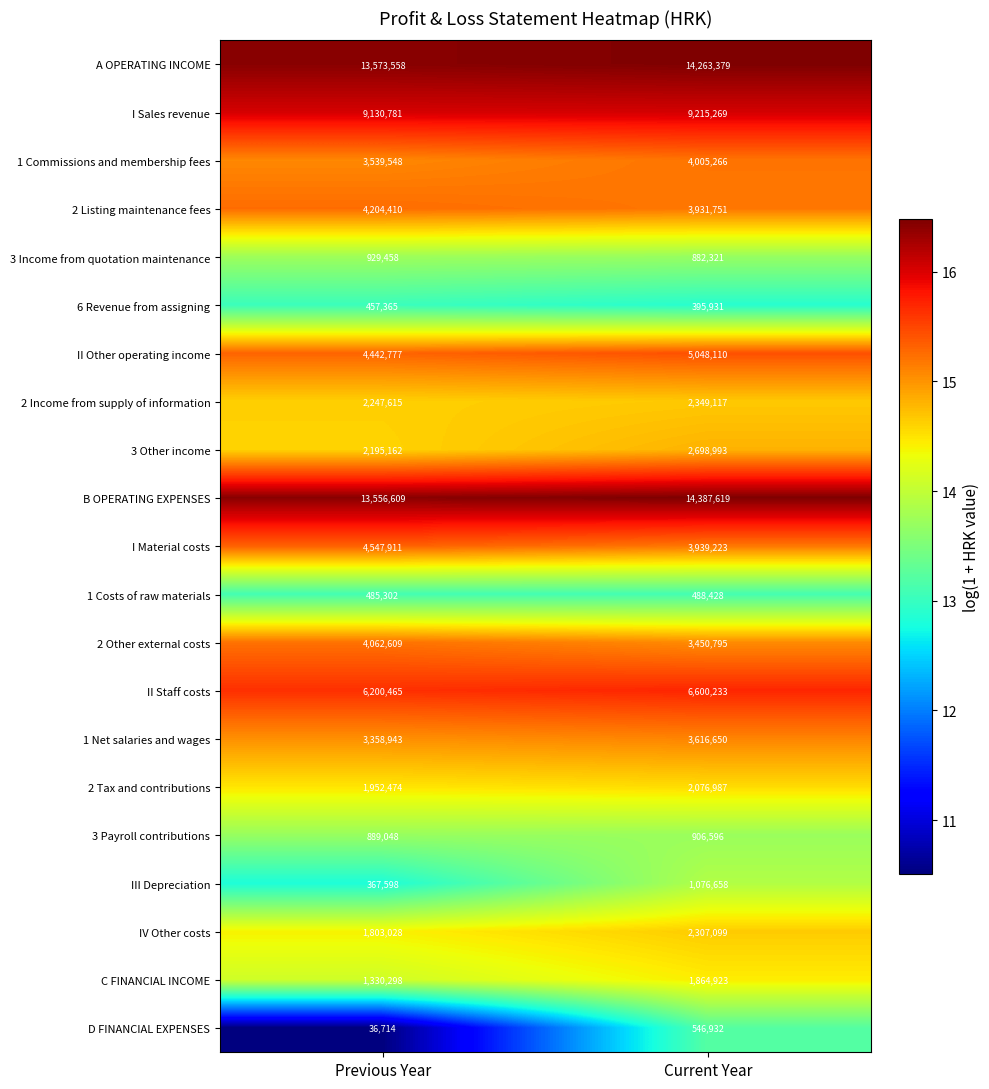

Is the value of C FINANCIAL INCOME at Current Year greater than the value of B OPERATING EXPENSES at Current Year?

No